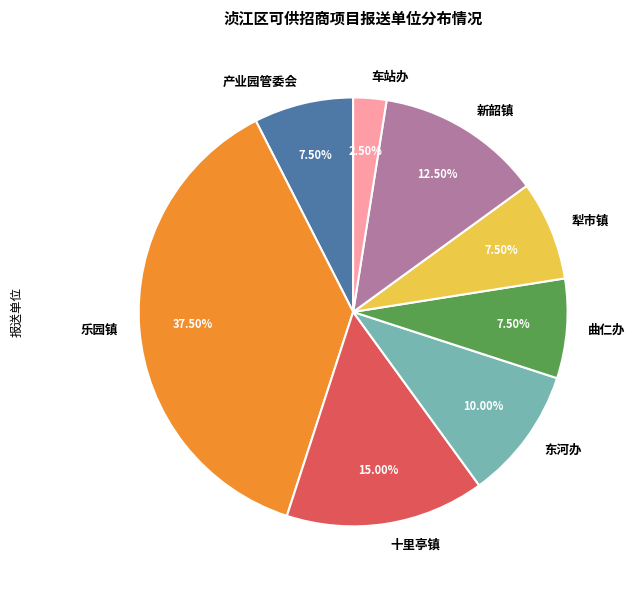

What is the ratio of the value at 曲仁办 to the value at 新韶镇?

0.6